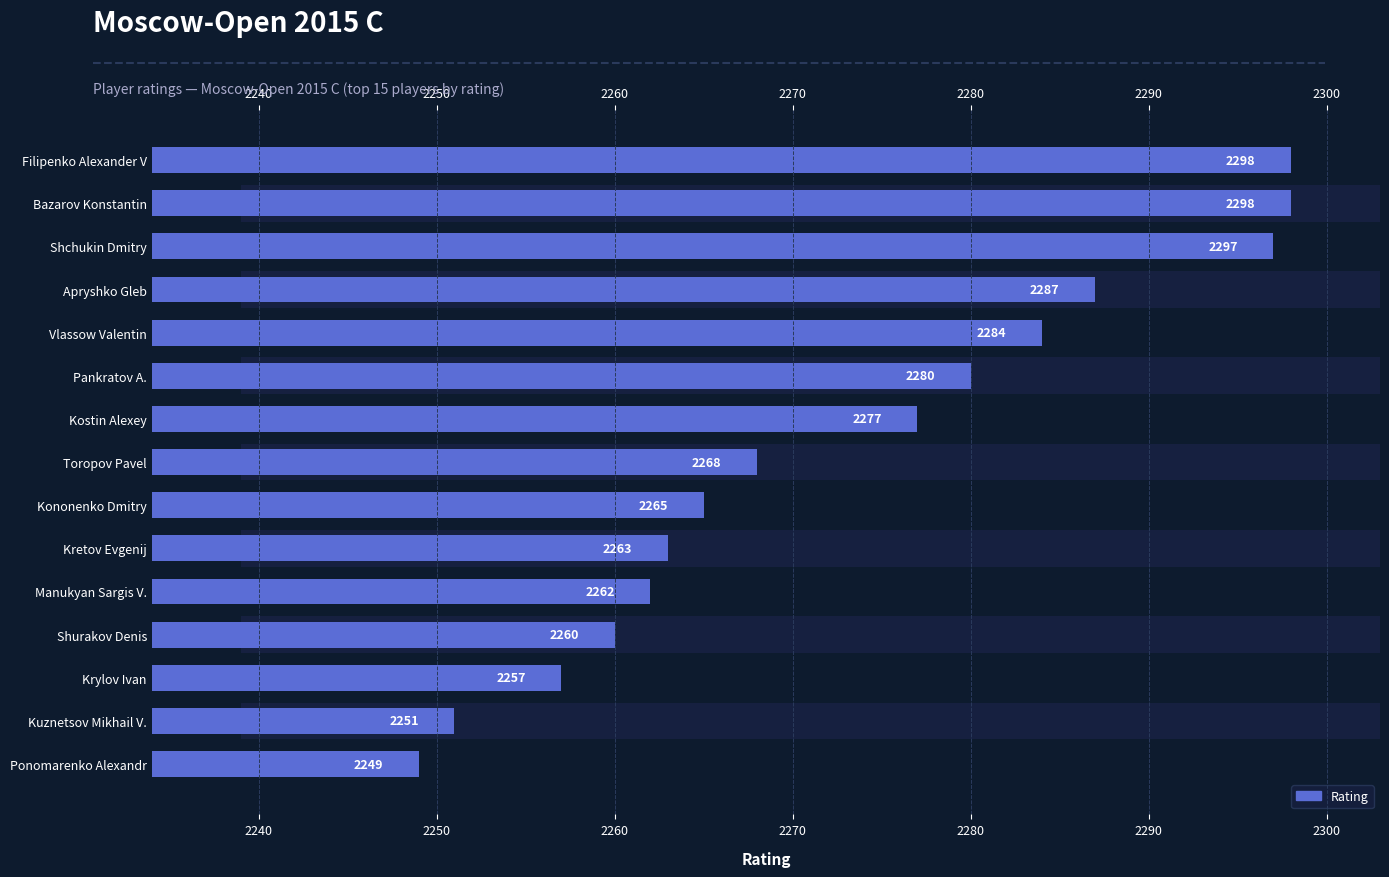

Does the chart contain stacked bars?

No